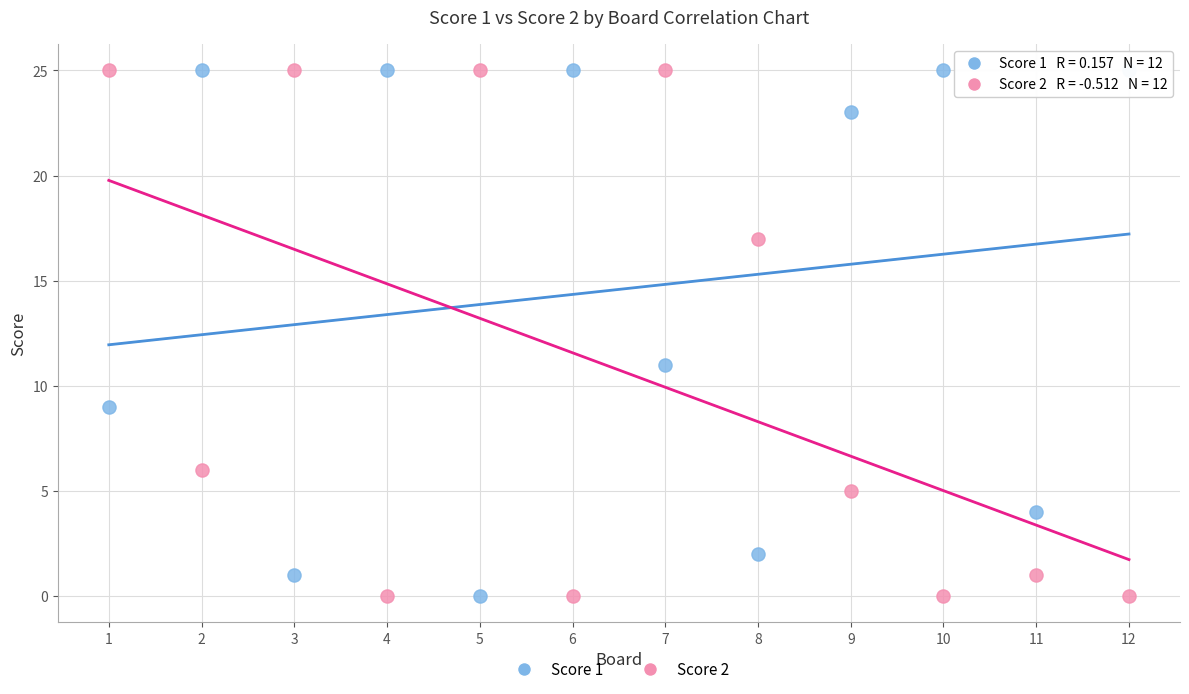

Across all series, what Y value is closest to 12?

11